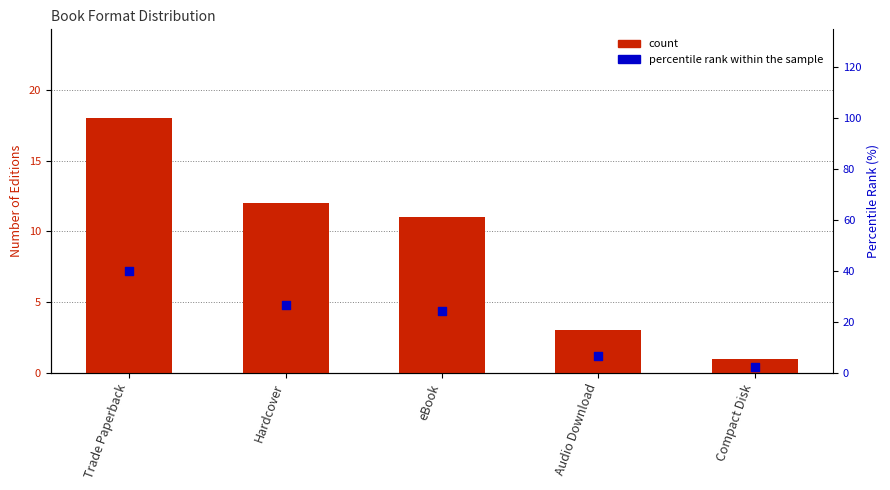

Which series reaches the minimum Y coordinate?

count